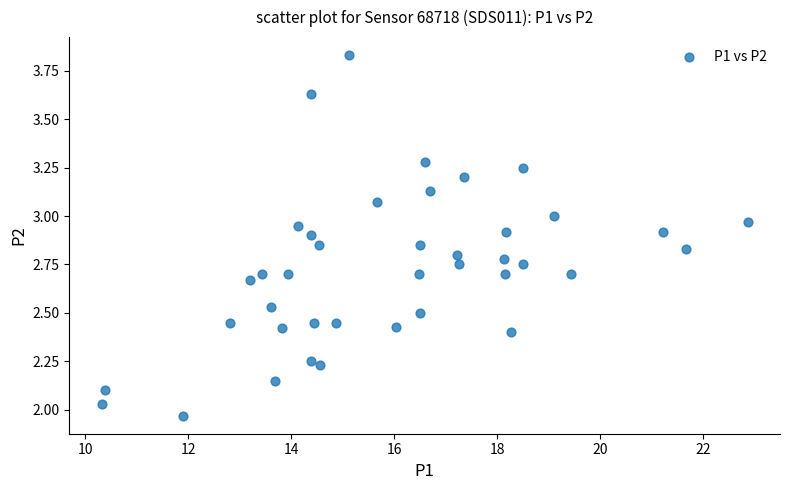

What is the range of Y values (max minus min)?

1.9